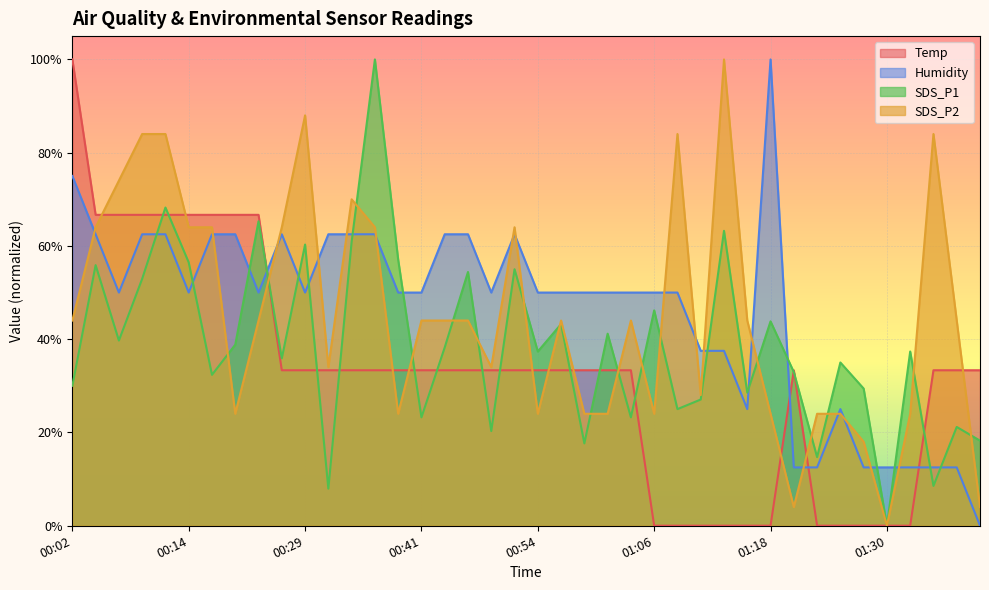

Reading left to right, extract all data points from this chart.

Temp: 100.0	66.7	66.7	66.7	66.7	66.7	66.7	66.7	66.7	33.3	33.3	33.3	33.3	33.3	33.3	33.3	33.3	33.3	33.3	33.3	33.3	33.3	33.3	33.3	33.3	0.0	0.0	0.0	0.0	0.0	0.0	33.3	0.0	0.0	0.0	0.0	0.0	33.3	33.3	33.3
Humidity: 75.0	62.5	50.0	62.5	62.5	50.0	62.5	62.5	50.0	62.5	50.0	62.5	62.5	62.5	50.0	50.0	62.5	62.5	50.0	62.5	50.0	50.0	50.0	50.0	50.0	50.0	50.0	37.5	37.5	25.0	100.0	12.5	12.5	25.0	12.5	12.5	12.5	12.5	12.5	0.0
SDS_P1: 30.0	55.9	39.7	52.9	68.2	56.5	32.4	38.8	65.3	35.9	60.3	7.9	60.9	100.0	57.1	23.2	38.2	54.4	20.3	55.0	37.4	43.2	17.6	41.2	23.2	46.2	25.0	27.1	63.2	28.5	43.8	32.9	14.7	35.0	29.4	0.0	37.4	8.5	21.2	18.2
SDS_P2: 44.0	64.0	74.0	84.0	84.0	64.0	64.0	24.0	44.0	64.0	88.0	34.0	70.0	64.0	24.0	44.0	44.0	44.0	34.0	64.0	24.0	44.0	24.0	24.0	44.0	24.0	84.0	28.0	100.0	44.0	24.0	4.0	24.0	24.0	18.0	0.0	24.0	84.0	44.0	4.0